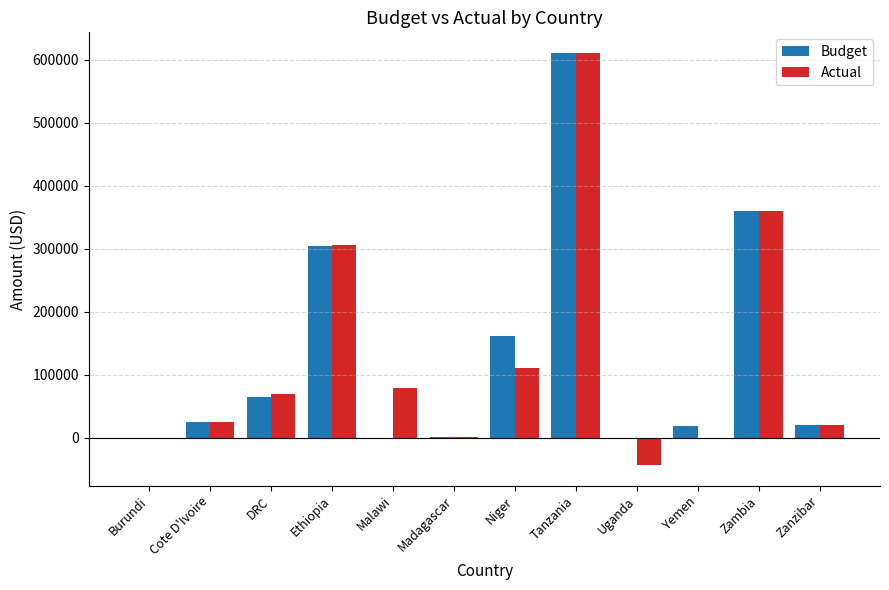

At which label does Budget reach its peak?

Tanzania